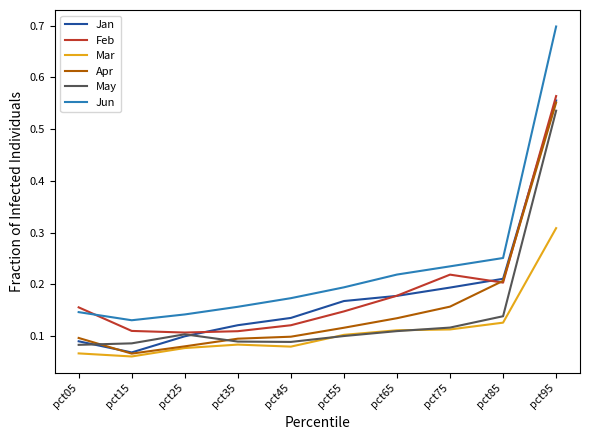

What is the total value across all series at pct75?

1.0